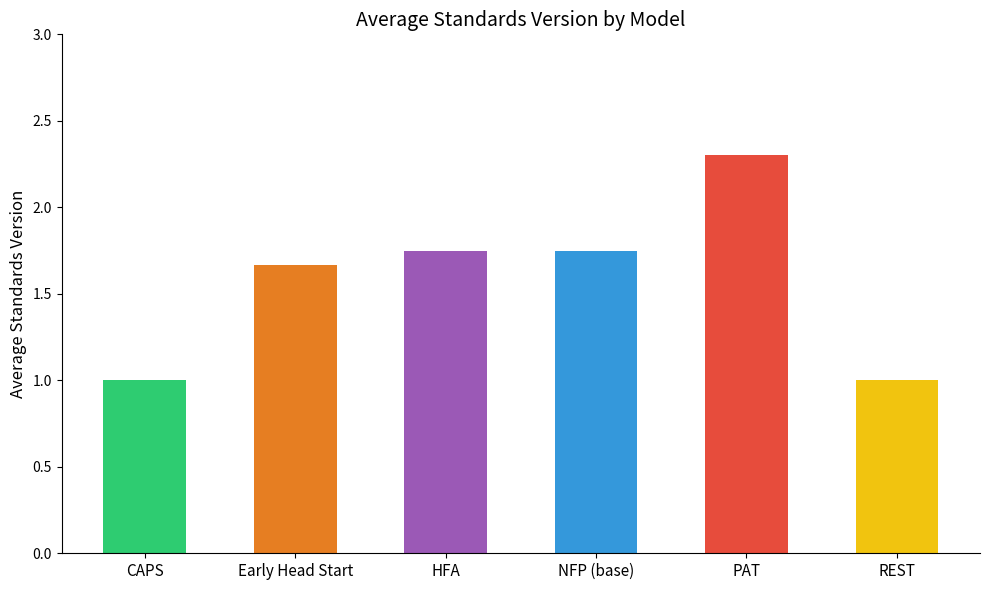

Which has a higher value, Childhood Asthma Prevention Study (CAPS) or Healthy Families America (HFA)®?

Healthy Families America (HFA)®